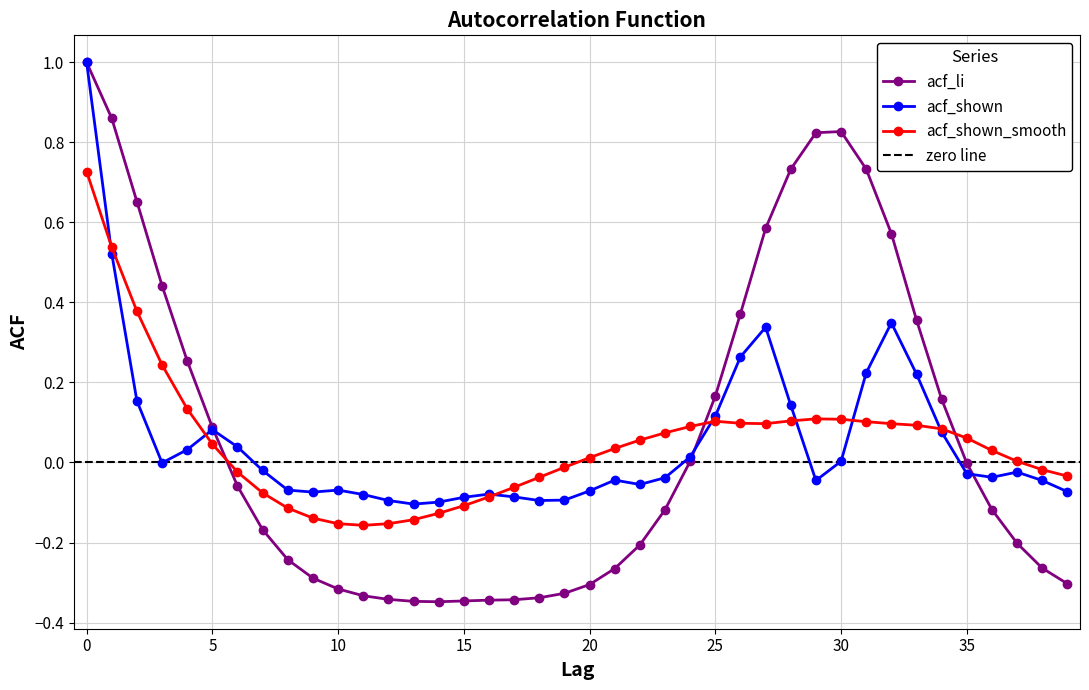

What is the difference between the acf_shown values at 9 and 26?

0.3